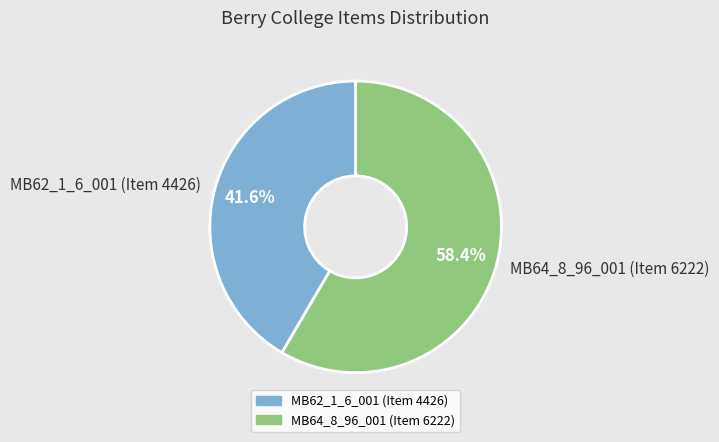

How many slices are in this pie chart?

2